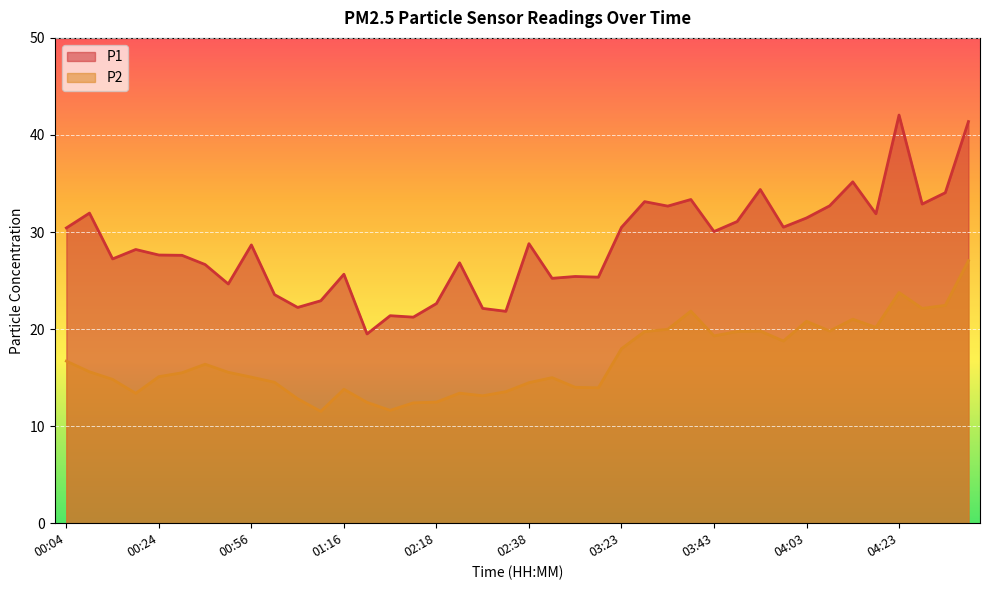

At which category is the sum across all series the highest?

04:38